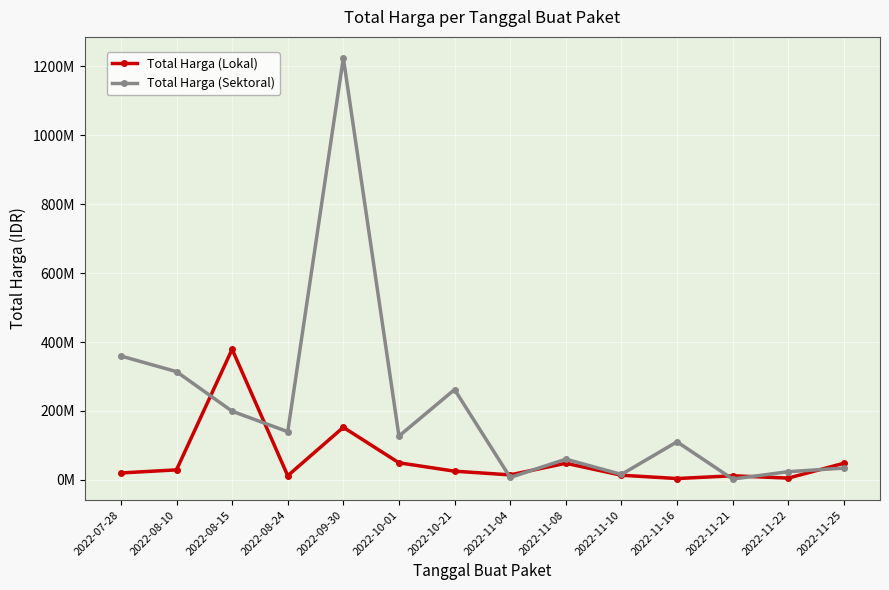

Which series has the largest range (max minus min)?

Total Harga (Sektoral)